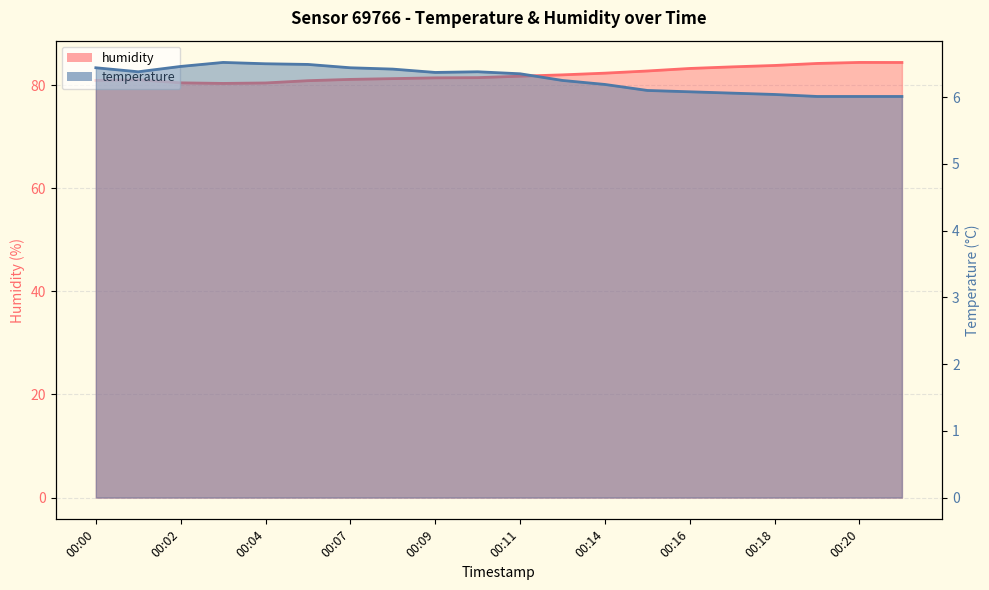

True or false: temperature and humidity intersect in this chart.

False